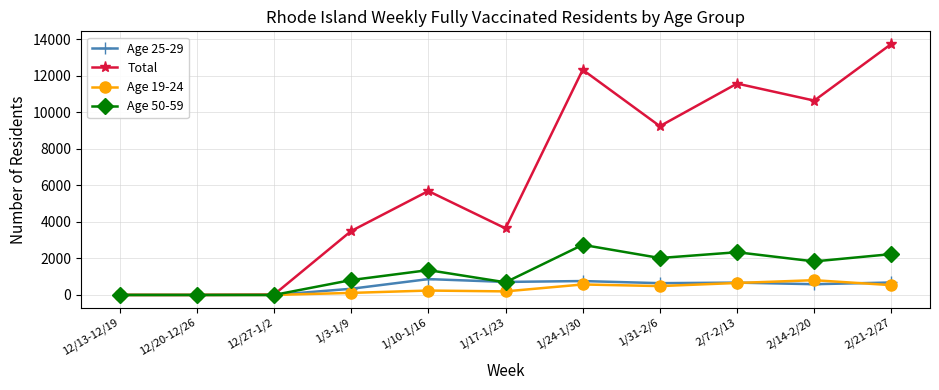

Where is Total nearest to the value 6872?

1/10-1/16